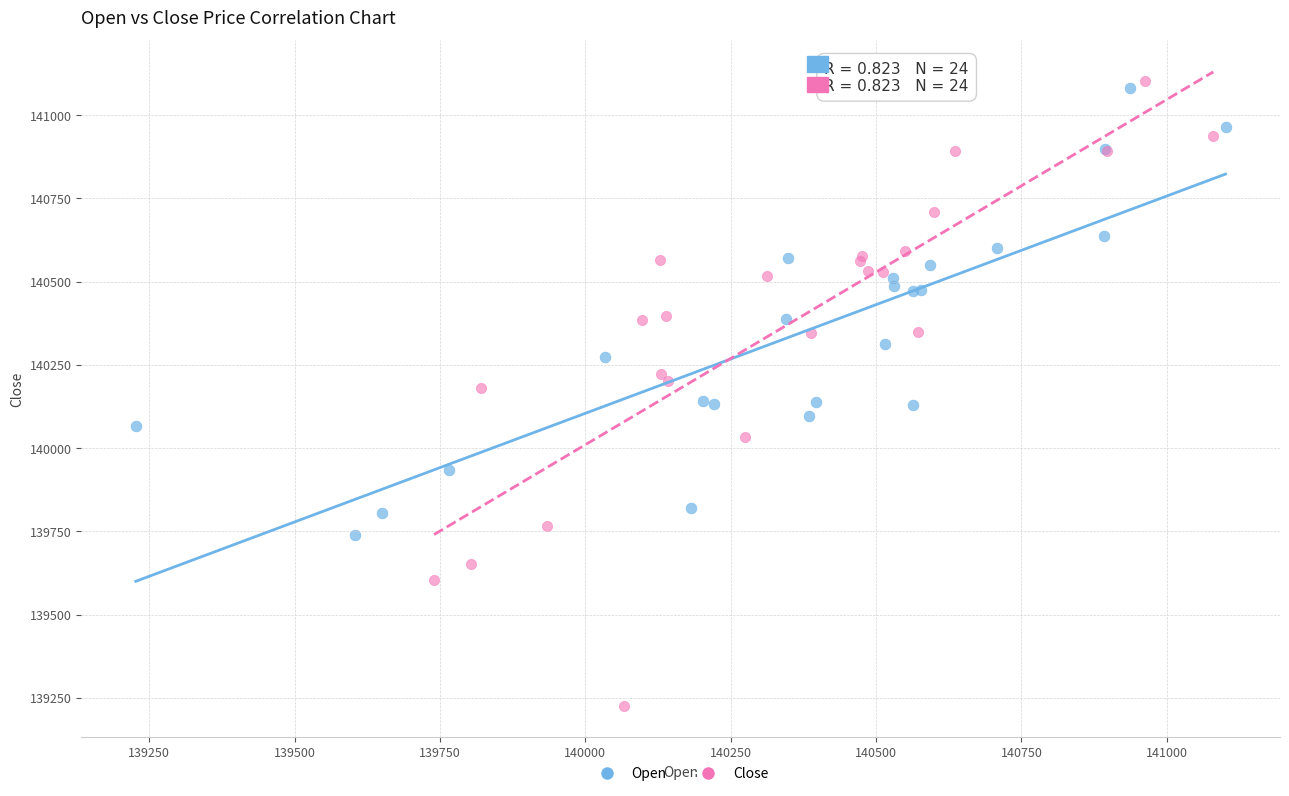

Which series contains the highest Y value?

Close